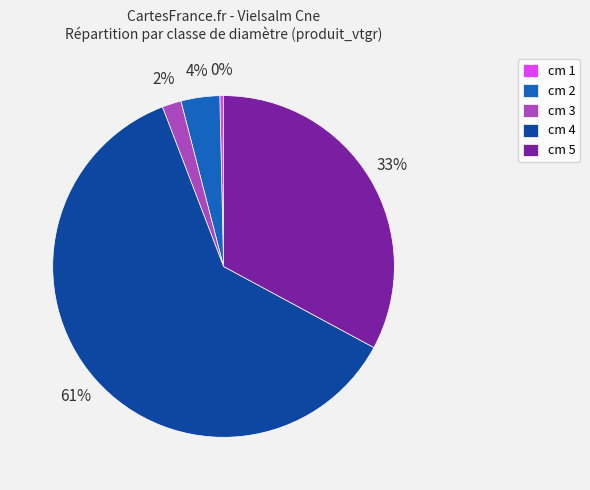

Is it true that cm 1 is 12% of the pie?

False